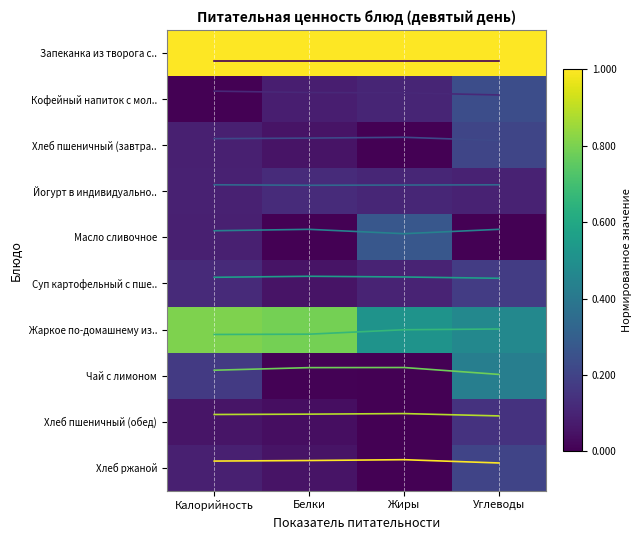

What is the difference between the maximum and minimum values in the Хлеб ржаной series?

0.1